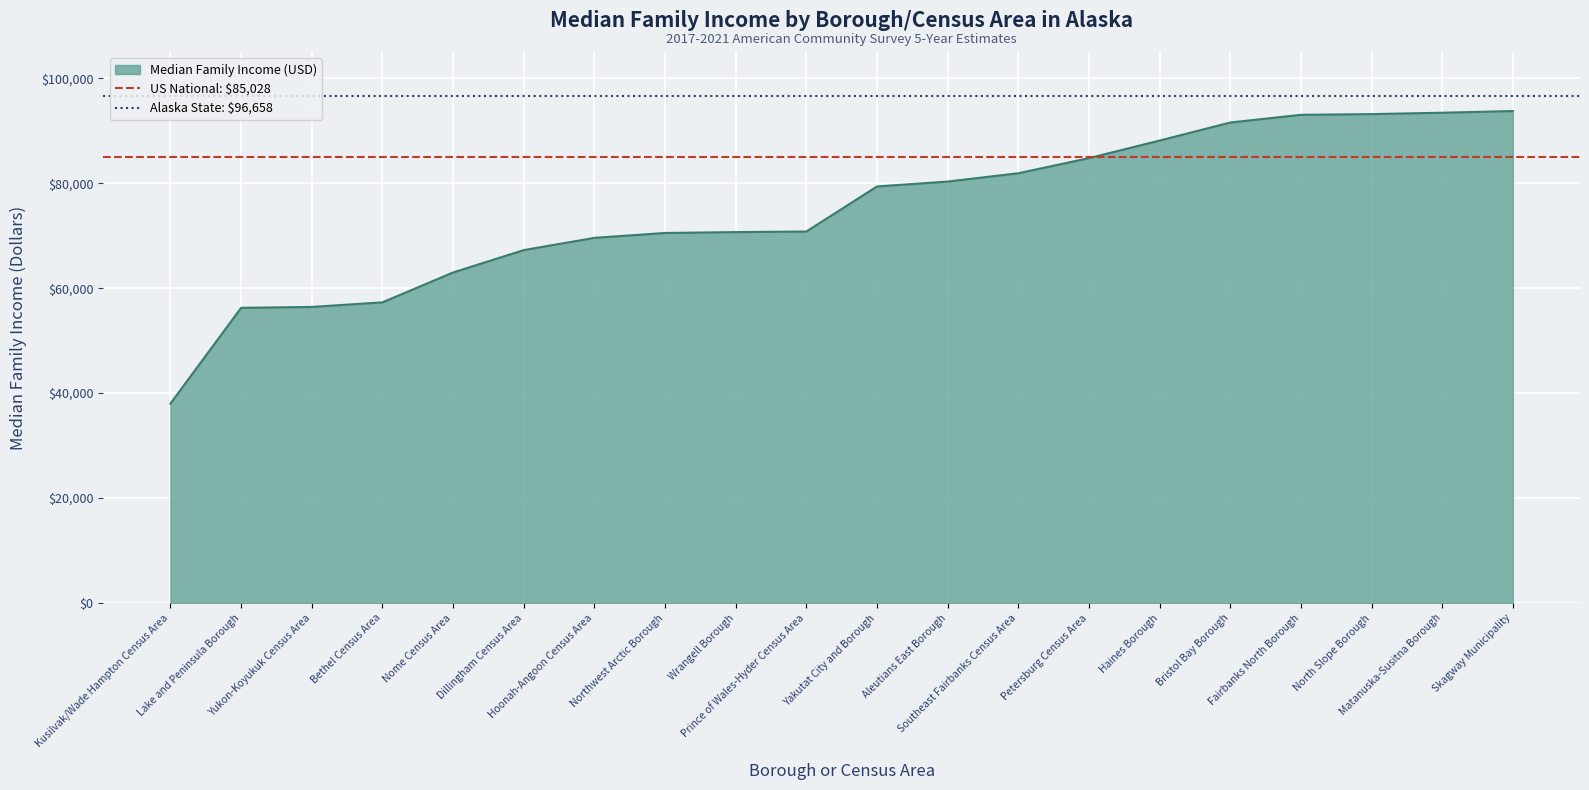

Is it true that US National: $85,028 equals 55232 at Kusilvak/Wade Hampton Census Area?

False